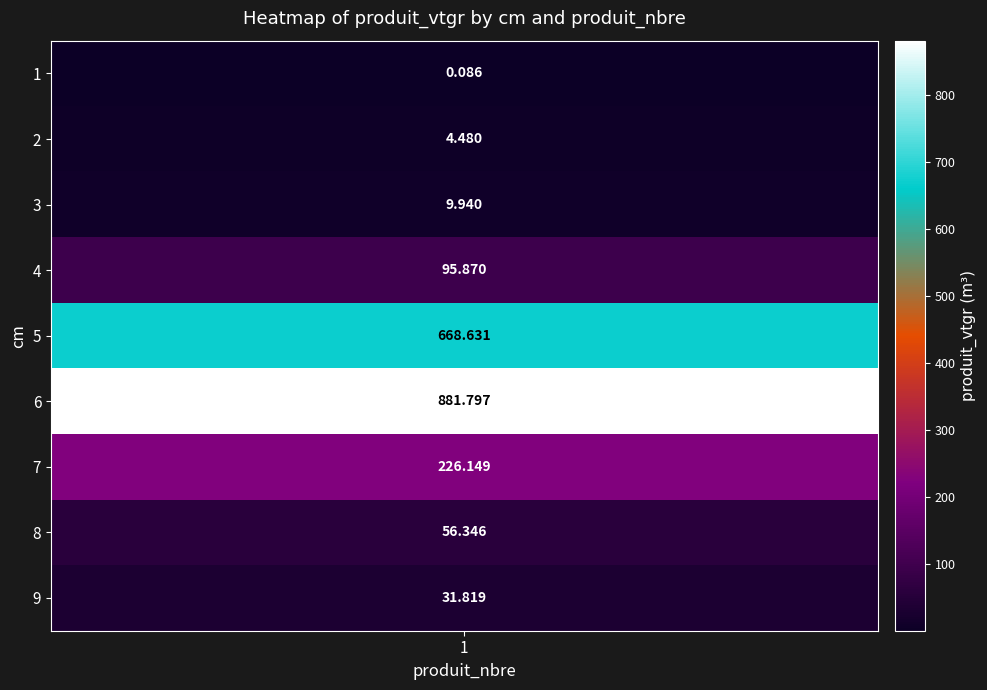

True or false: the data shows 4.5 at 2.

True